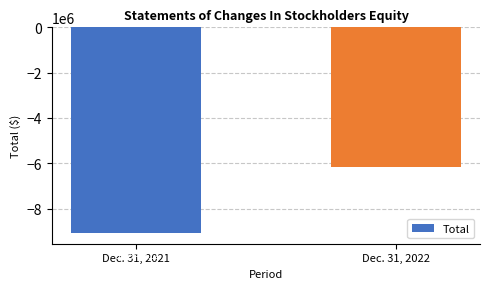

What is the maximum value shown in the chart?

-6159762